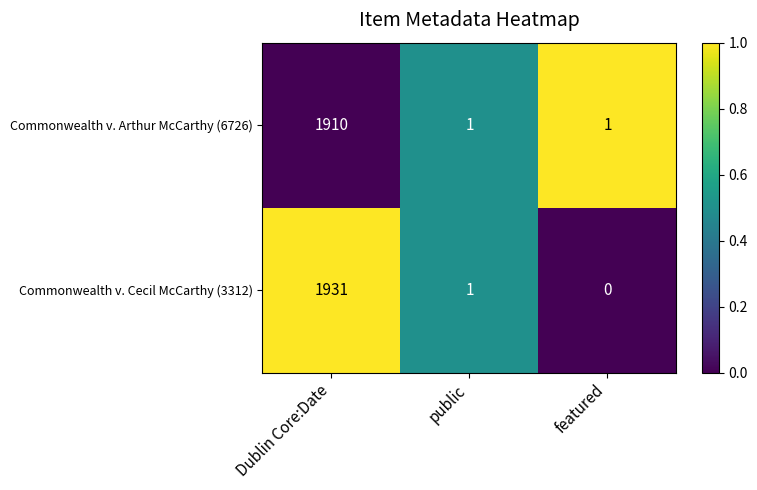

Which series changed the most between public and featured?

Commonwealth v. Cecil McCarthy (3312)